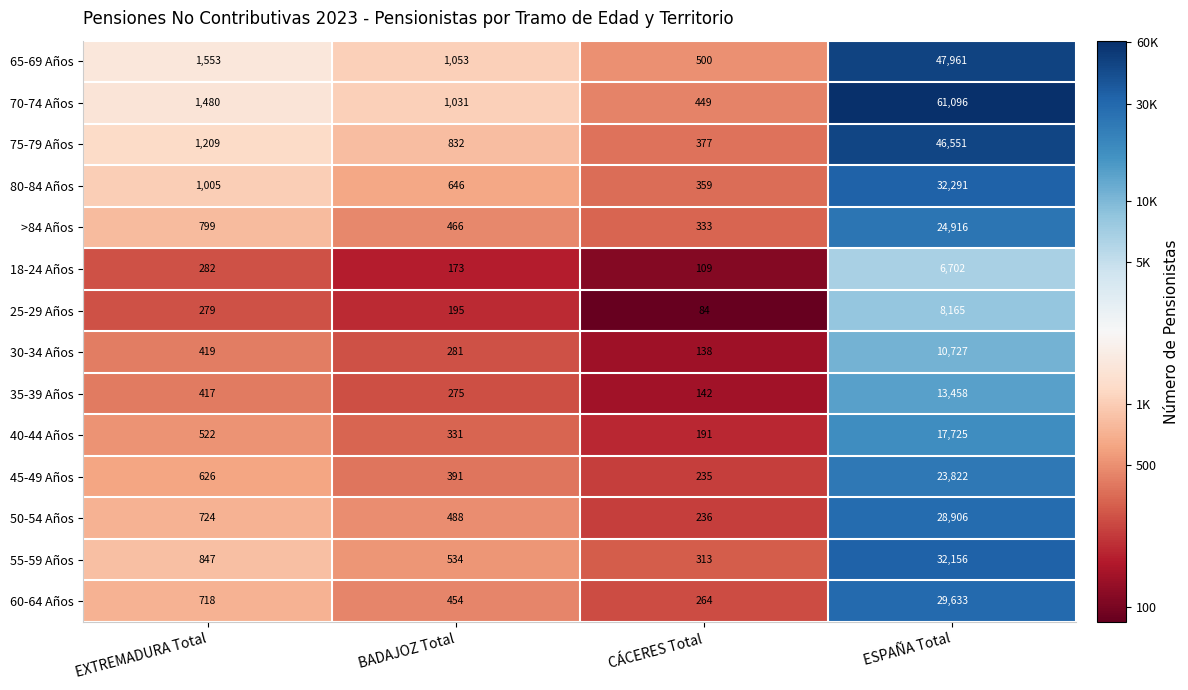

What value does the 65-69 Años series have at BADAJOZ Total, to the nearest 50?

1050